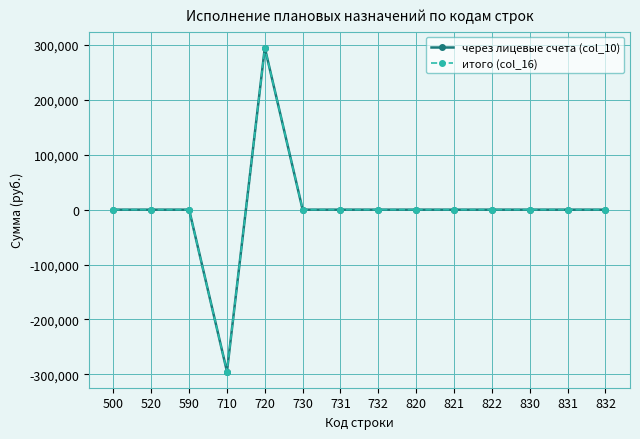

Does the chart have visible grid lines?

Yes